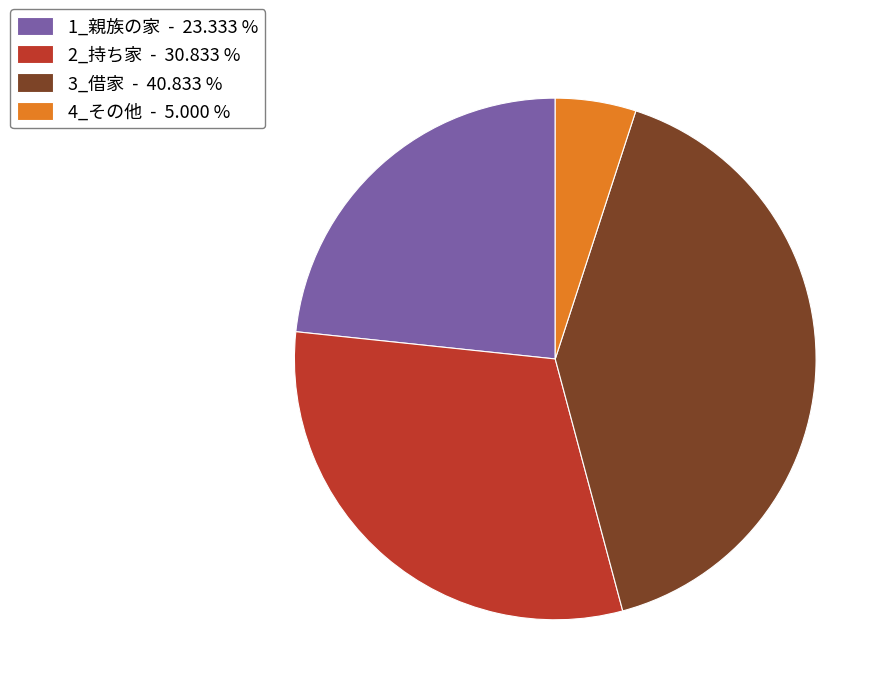

Combined, do 2_持ち家 - 30.833 % and 1_親族の家 - 23.333 % account for over 50%?

Yes